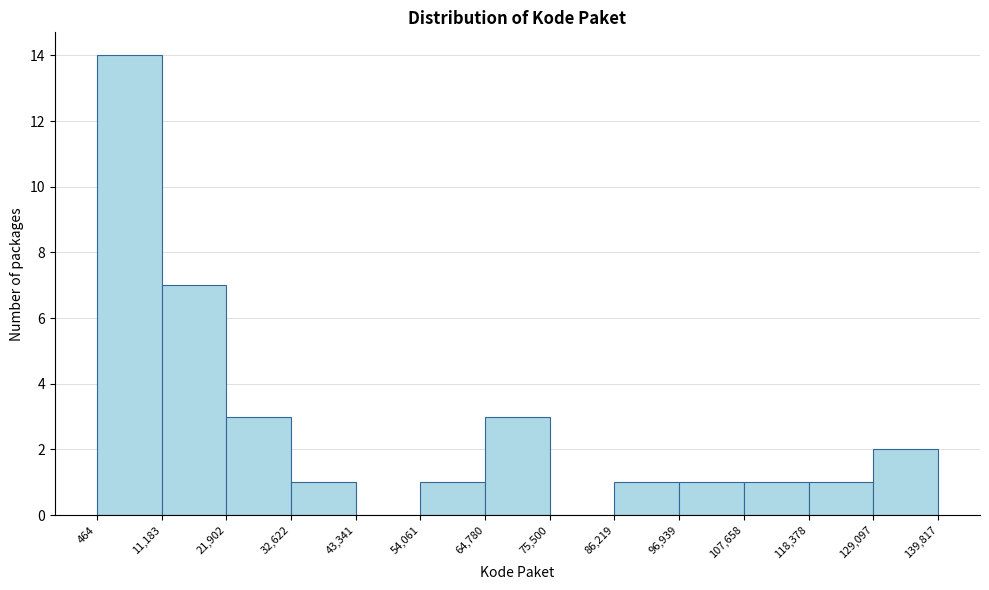

Reading left to right, list every bar in this chart as the range it spans on the x-axis followed by its height. The values are not printed on the chart, so give them approximately, as read against the axis.

464 to 11,183: 14
11,183 to 21,902: 7
21,902 to 32,622: 3
32,622 to 43,341: 1
43,341 to 54,061: 0
54,061 to 64,780: 1
64,780 to 75,500: 3
75,500 to 86,219: 0
86,219 to 96,939: 1
96,939 to 107,658: 1
107,658 to 118,378: 1
118,378 to 129,097: 1
129,097 to 139,817: 2